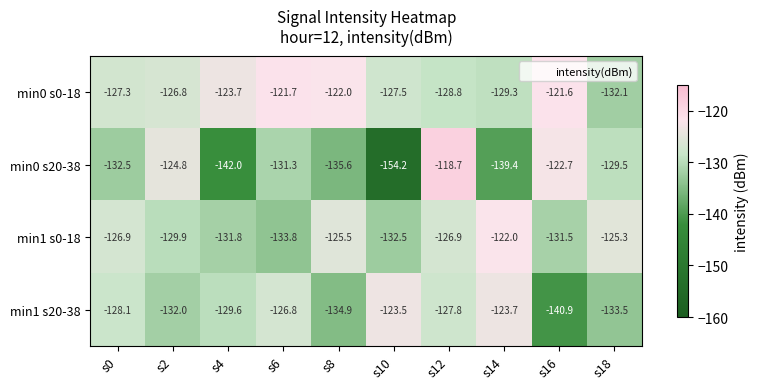

True or false: min0 s20-38 has a value of -82.3 at s2.

False